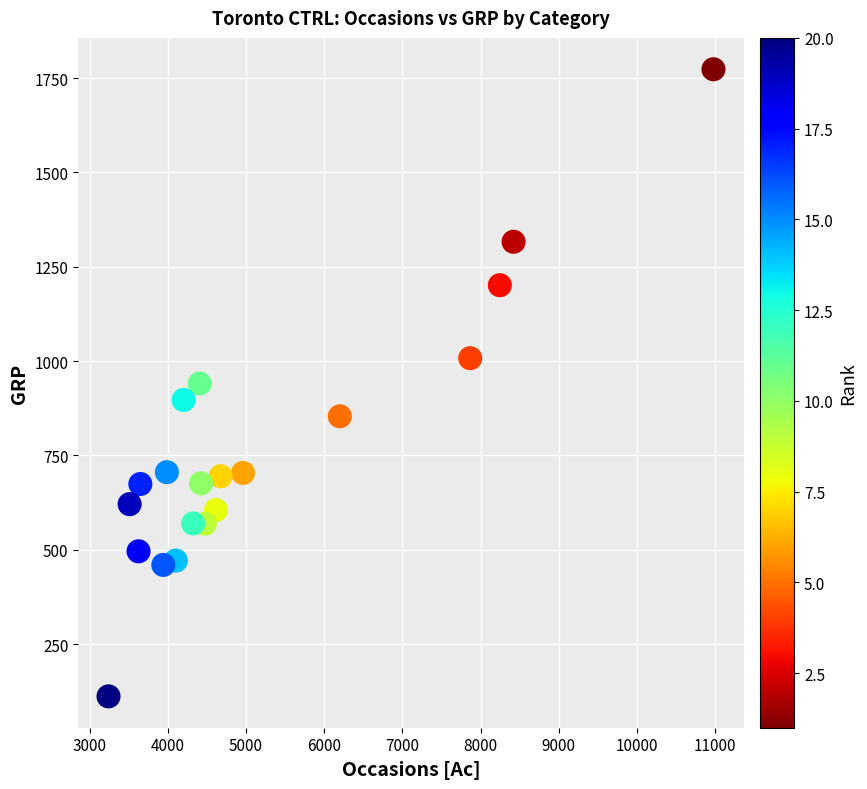

What is the range of Y values (max minus min)?

1662.3